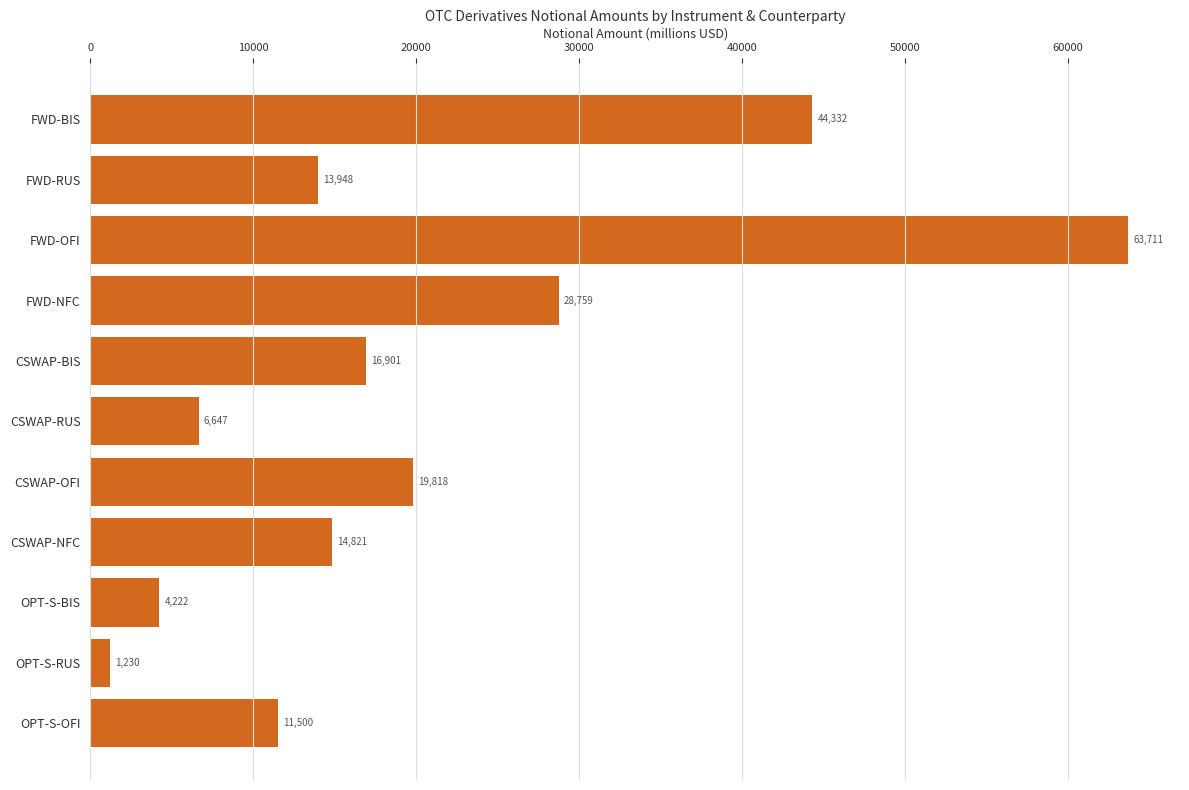

The chart shows a value of 44332.0 at FWD-BIS. True or false?

True